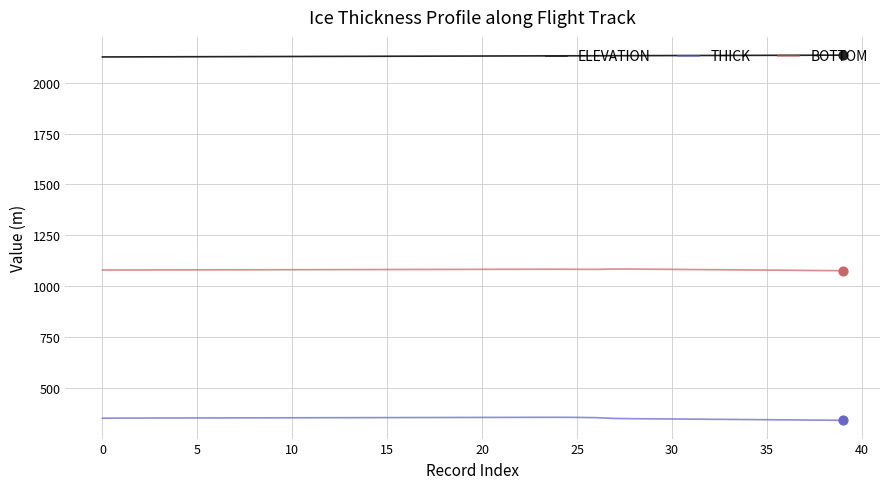

Which series has the largest total across all categories?

ELEVATION